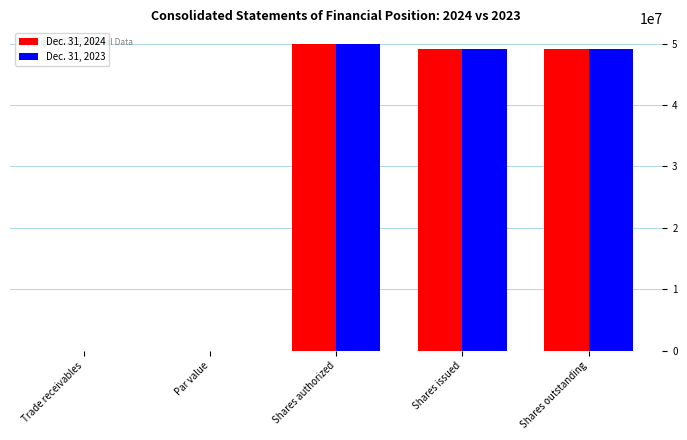

What is the greatest value displayed?

50000000